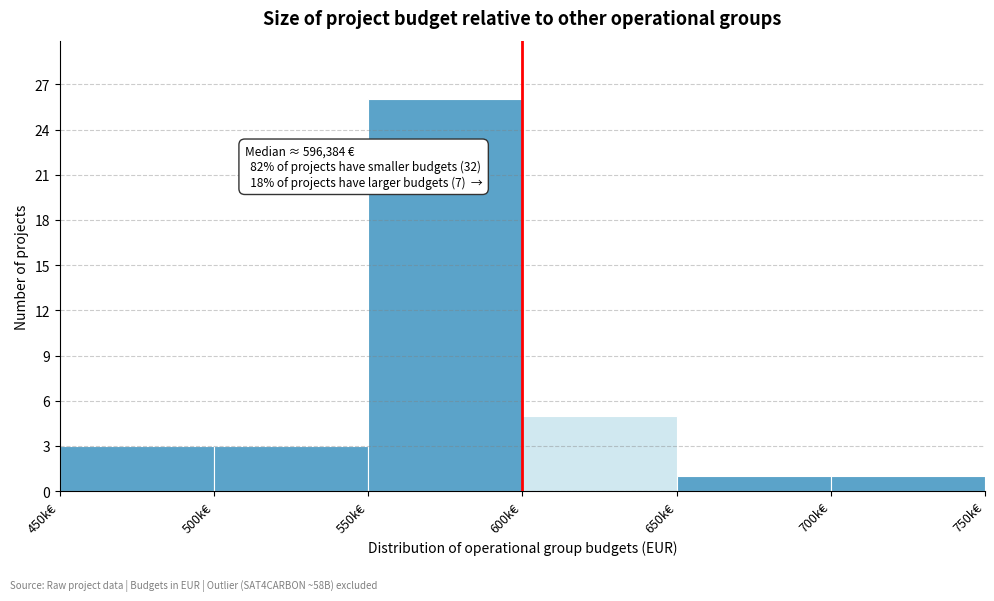

Reading left to right, transcribe all the data shown in this chart.

3	3	26	5	1	1